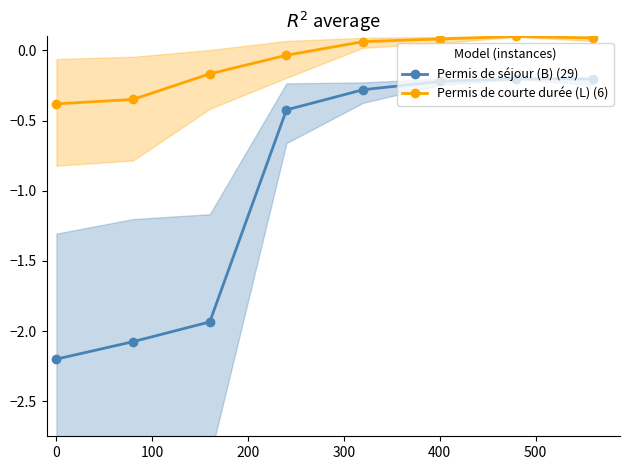

The value of Permis de courte durée (L) (6) at 400 is 0.1. True or false?

True